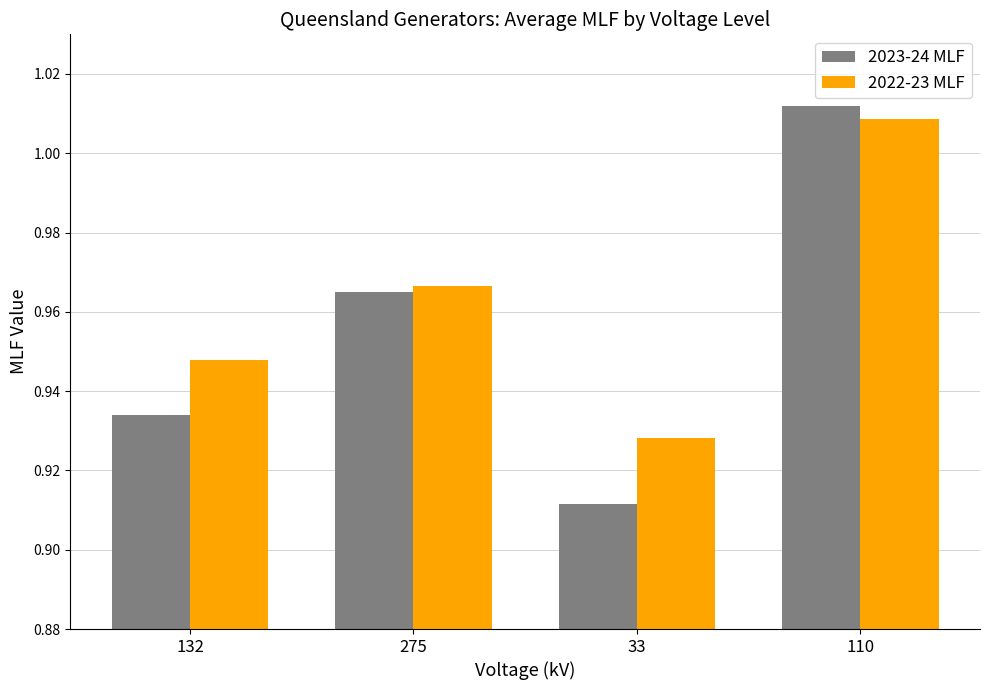

Where is 2023-24 MLF nearest to the value 0?

33